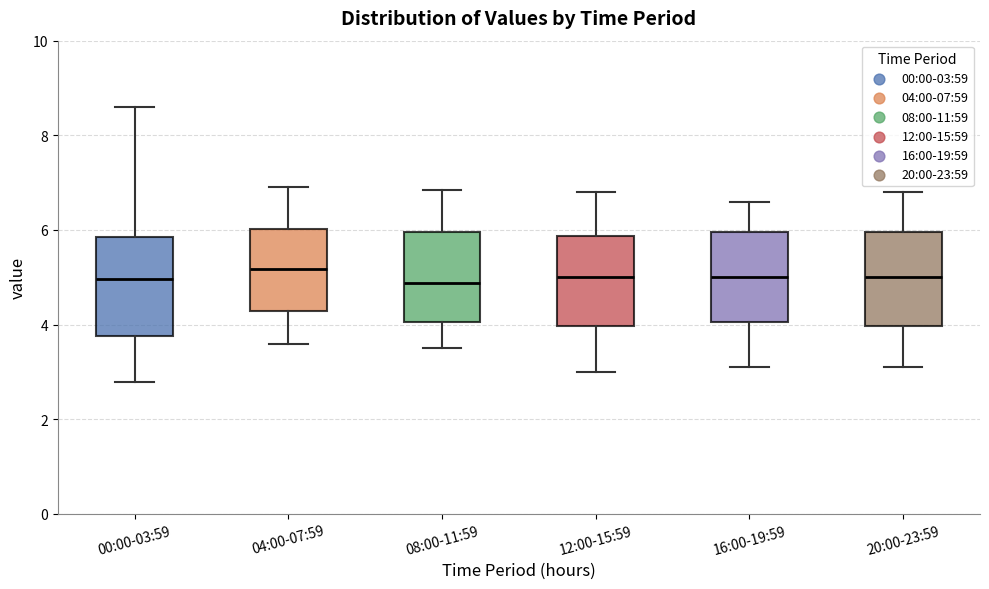

Reading left to right, transcribe this box plot: for each box, give where its median line is, the range the box spans, and where its two whiskers end, as read against the y-axis. The values are not printed on the chart, so give them approximately, as read against the axis.

00:00-03:59: median 5.0, box 3.8 to 5.8, whiskers 2.8 to 8.6
04:00-07:59: median 5.2, box 4.2 to 6.0, whiskers 3.6 to 7.0
08:00-11:59: median 4.8, box 4.0 to 6.0, whiskers 3.6 to 6.8
12:00-15:59: median 5.0, box 4.0 to 5.8, whiskers 3.0 to 6.8
16:00-19:59: median 5.0, box 4.0 to 6.0, whiskers 3.2 to 6.6
20:00-23:59: median 5.0, box 4.0 to 6.0, whiskers 3.2 to 6.8